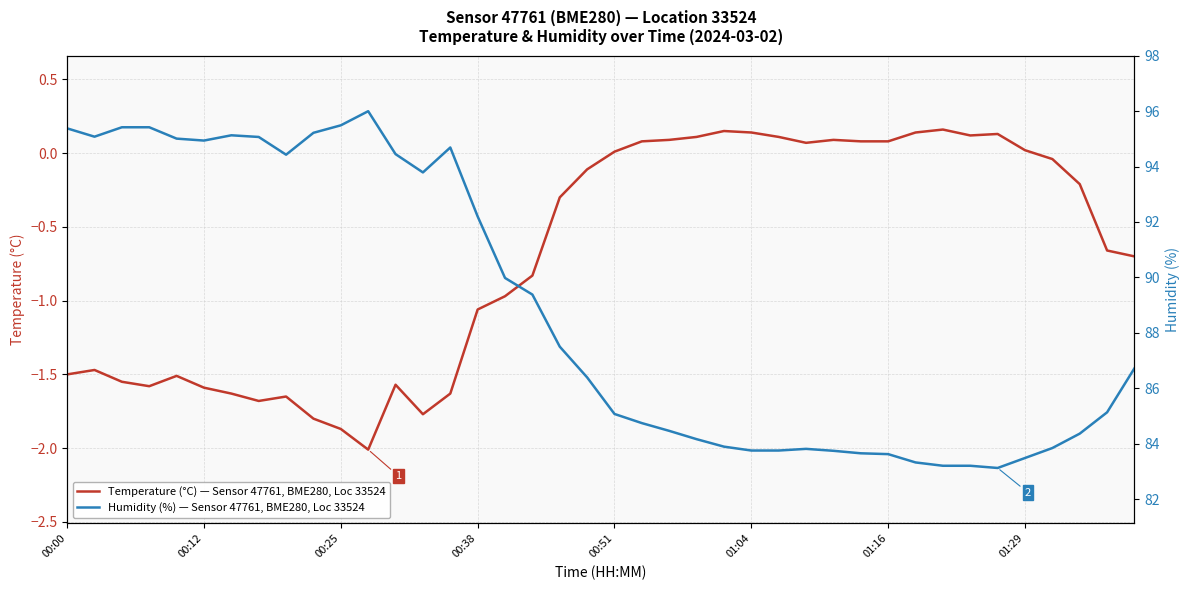

How many categories are shown in the chart?

40